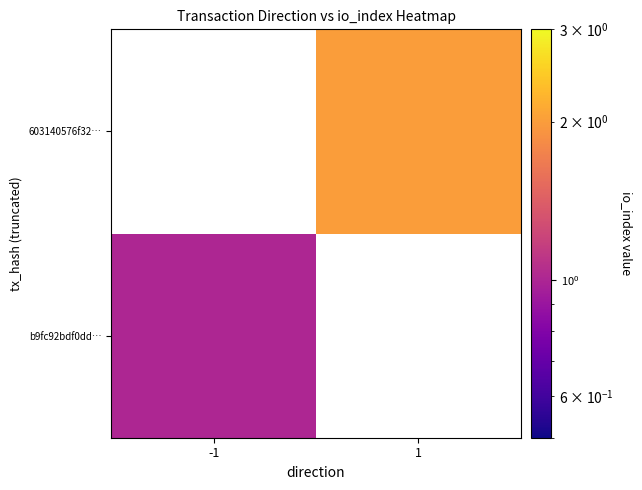

The value of 603140576f32… at 1 is 2.6. True or false?

False